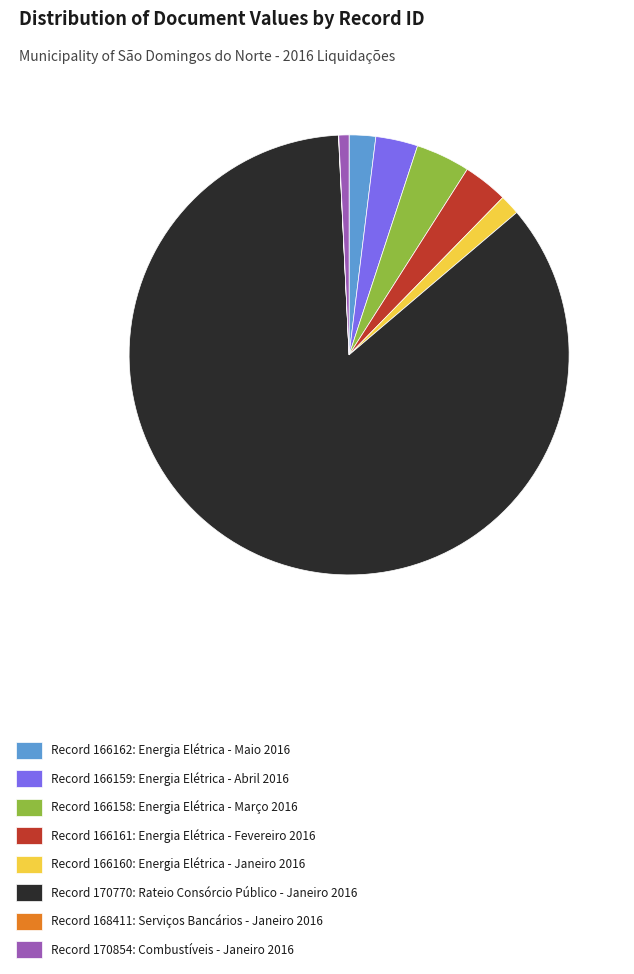

What is the largest slice in the pie chart?

Record 170770: Rateio Consórcio Público - Janeiro 2016